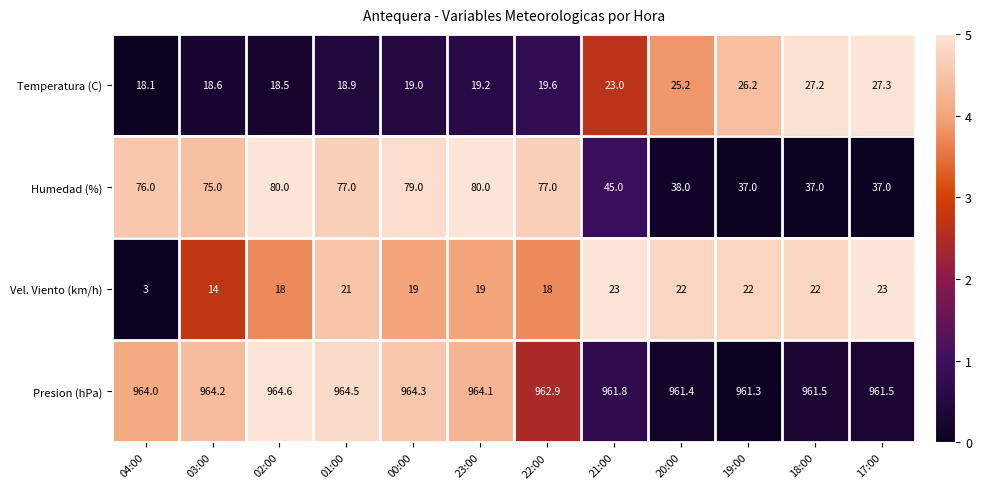

What is the spread (max minus min) of values at 20:00?

939.4